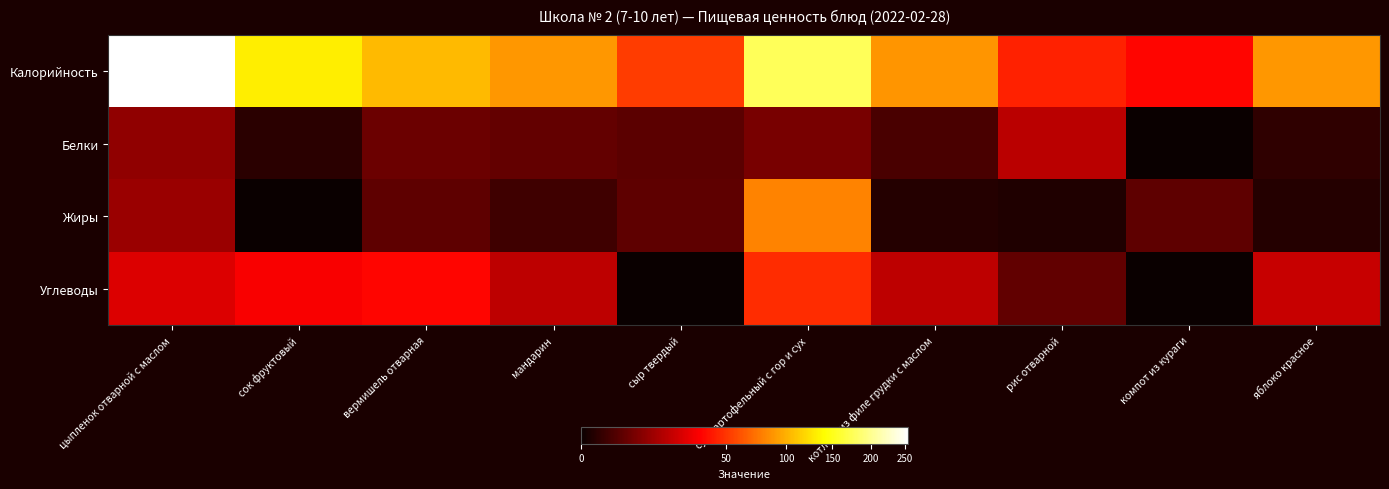

Reading left to right, extract all data points from this chart.

Калорийность: цыпленок отварной с маслом=253.8	сок фруктовый=132.0	вермишель отварная=104.9	мандарин=89.0	сыр твердый=52.5	суп картофельный с гор и сух=177.1	котлета из филе грудки с маслом=87.3	рис отварной=43.9	компот из кураги=35.0	яблоко красное=89.0
Белки: цыпленок отварной с маслом=10.5	сок фруктовый=0.6	вермишель отварная=5.3	мандарин=4.5	сыр твердый=3.9	суп картофельный с гор и сух=7.0	котлета из филе грудки с маслом=2.3	рис отварной=17.6	компот из кураги=0.0	яблоко красное=0.8
Жиры: цыпленок отварной с маслом=11.8	сок фруктовый=0.0	вермишель отварная=4.2	мандарин=1.6	сыр твердый=4.0	суп картофельный с гор и сух=80.0	котлета из филе грудки с маслом=0.4	рис отварной=0.3	компот из кураги=4.0	яблоко красное=0.4
Углеводы: цыпленок отварной с маслом=25.2	сок фруктовый=32.2	вермишель отварная=35.6	мандарин=18.2	сыр твердый=0.0	суп картофельный с гор и сух=47.1	котлета из филе грудки с маслом=18.4	рис отварной=4.4	компот из кураги=0.0	яблоко красное=20.3